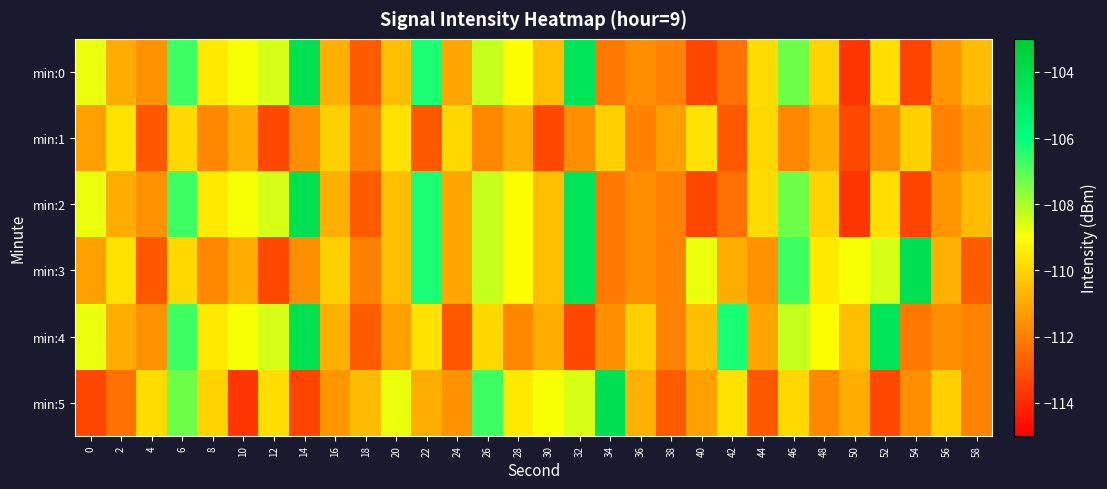

Rank the series at 52 from highest to lowest value.

min:4, min:3, min:0, min:2, min:1, min:5